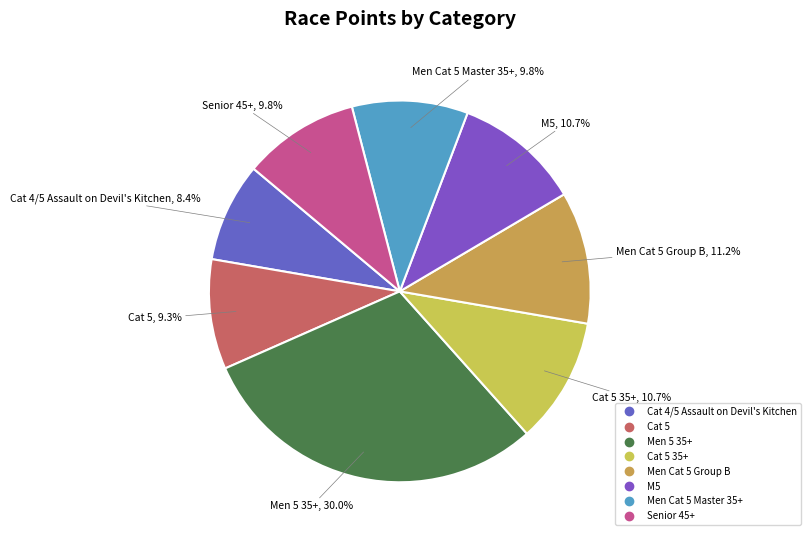

How many slices are in this pie chart?

8